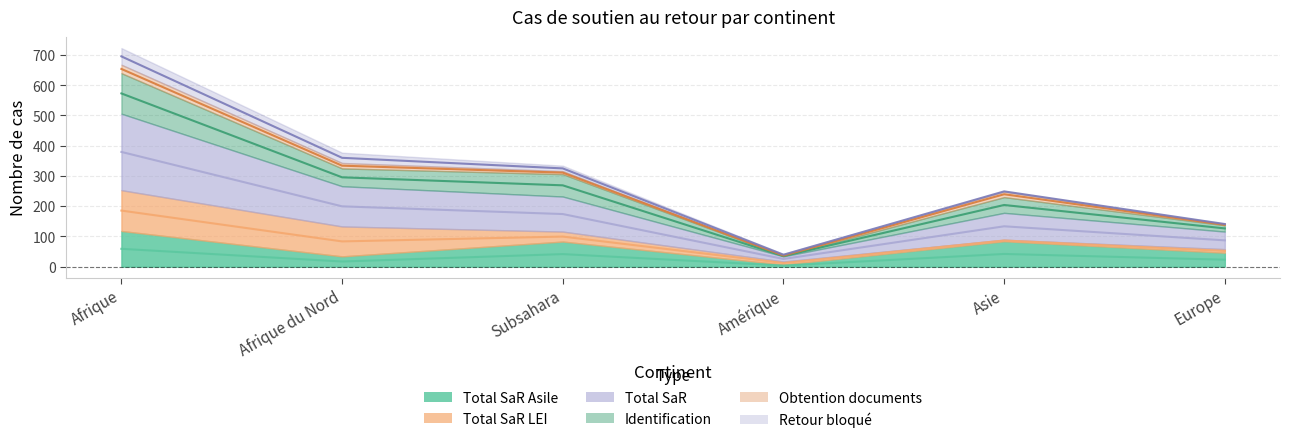

How many values in the Total SaR Asile series are below 41?

3